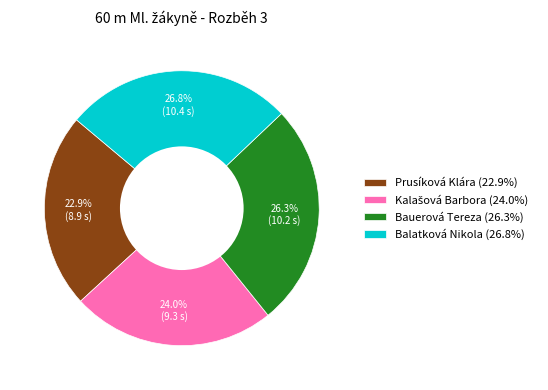

How much of the chart is everything except Balatková Nikola (26.8%)?

73.2%